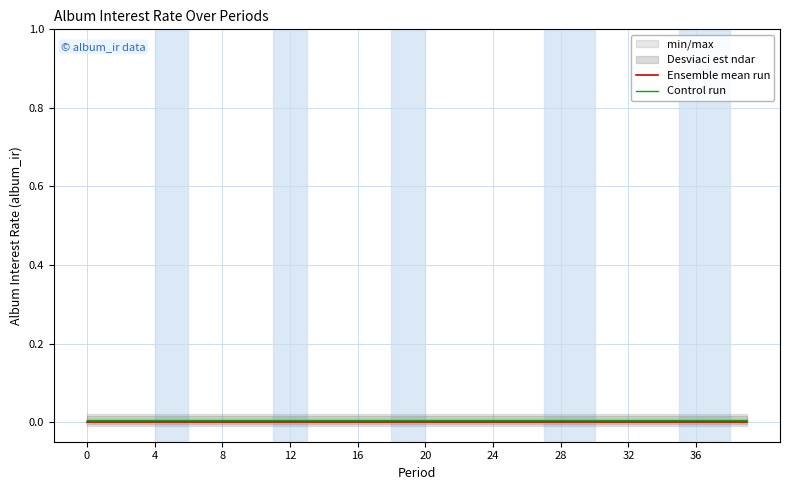

True or false: Ensemble mean run has more than 1 interior local peaks.

False